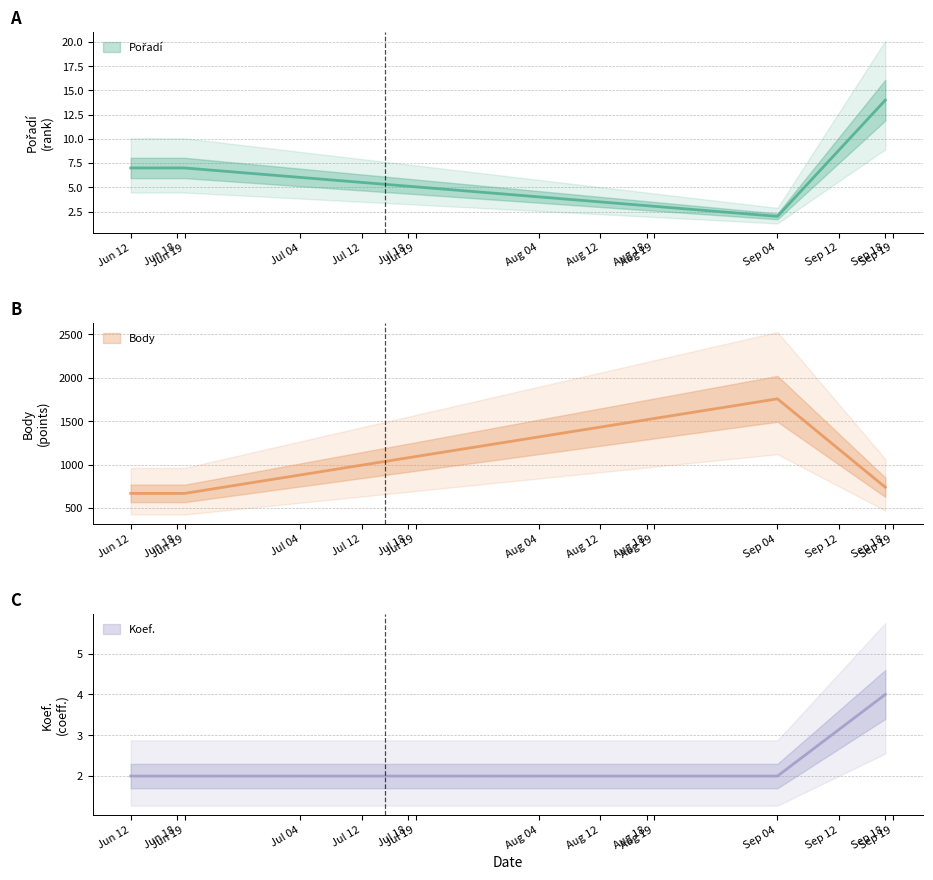

Count the number of categories in the chart.

4